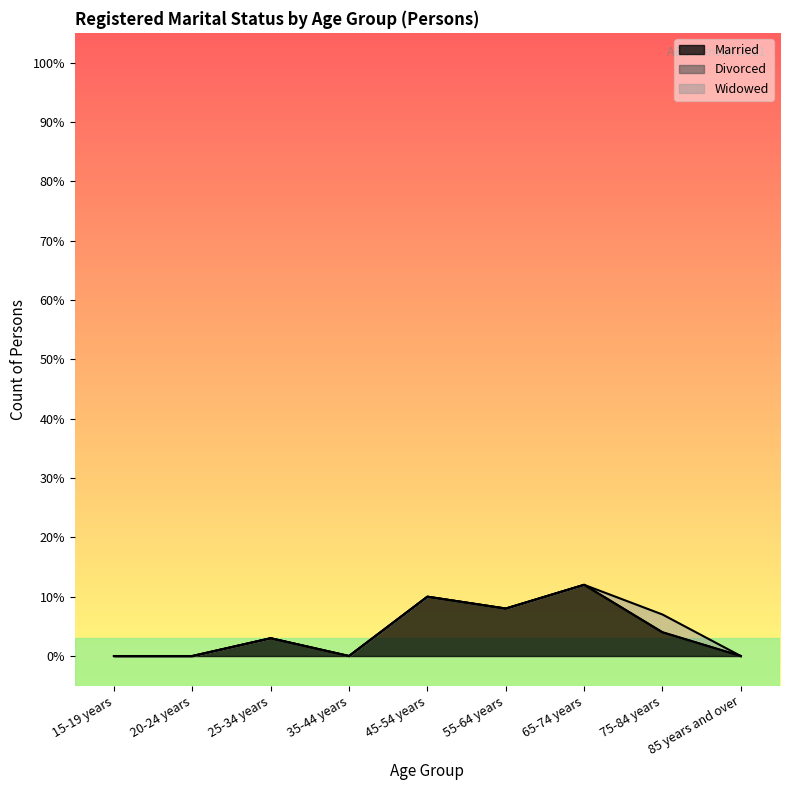

What is the difference between the maximum and minimum values in the Married series?

12